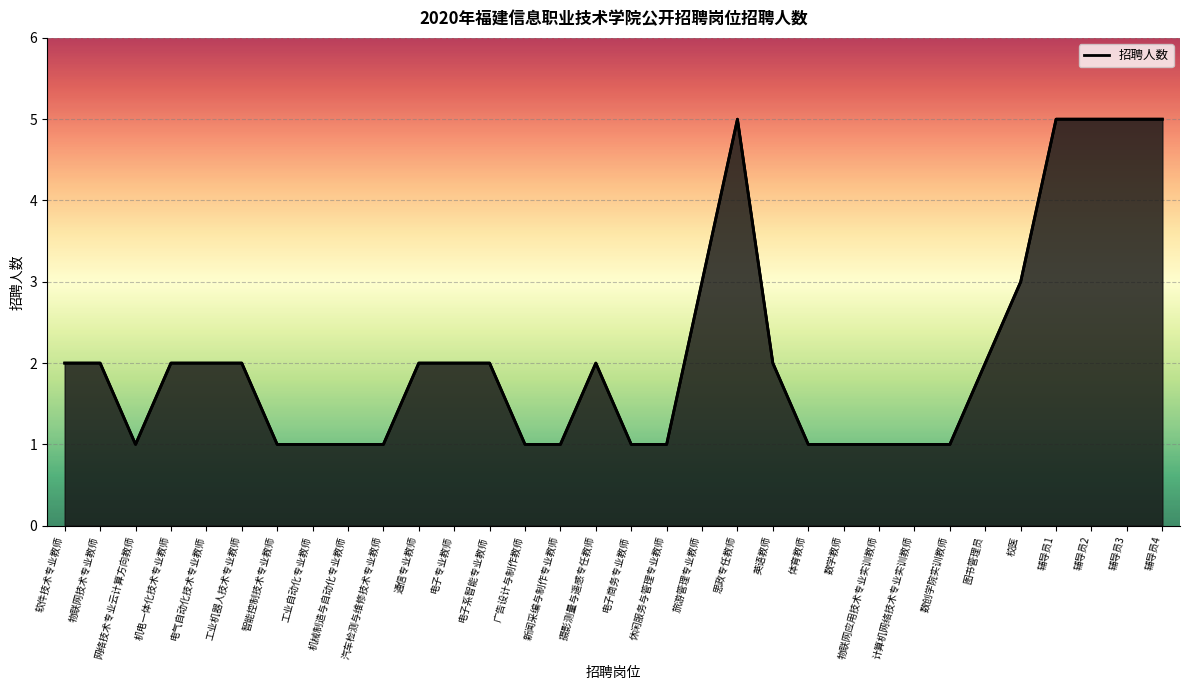

What is the difference between the maximum and minimum values?

4